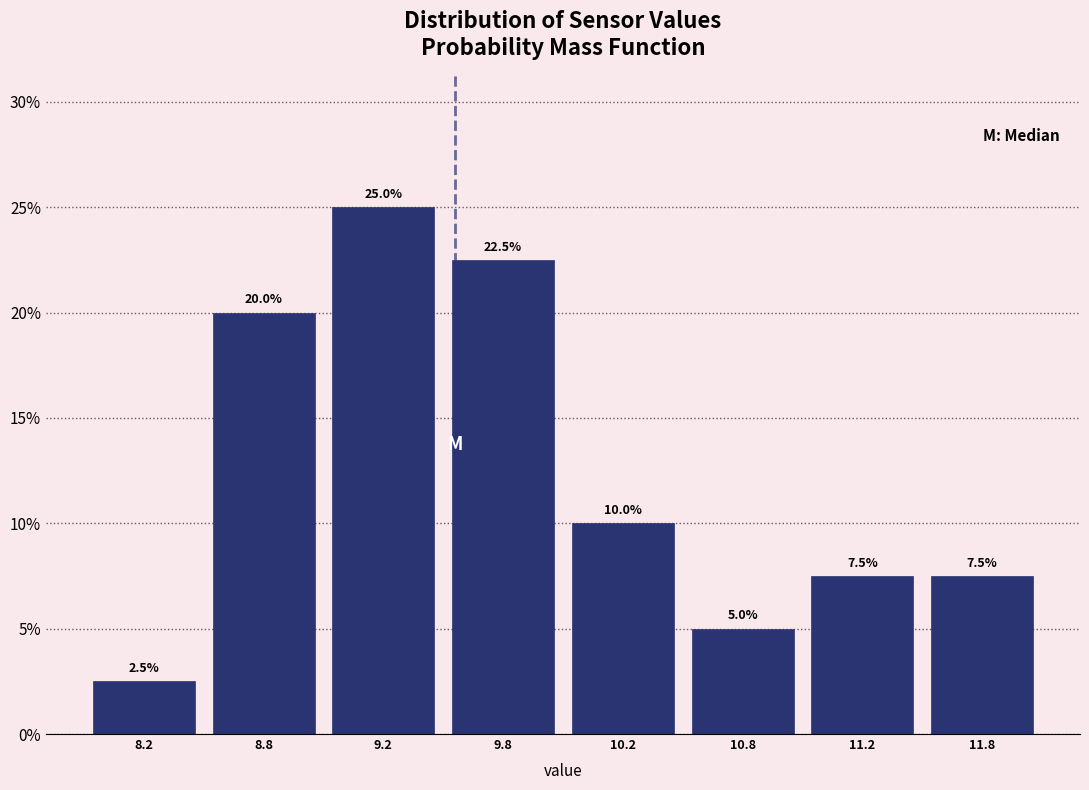

Reading left to right, what are all the values shown in this chart?

2.5	20.0	25.0	22.5	10.0	5.0	7.5	7.5